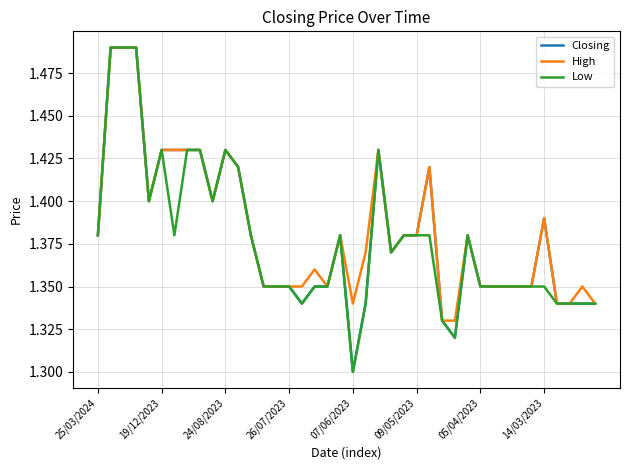

At which label is High closest to 1?

27